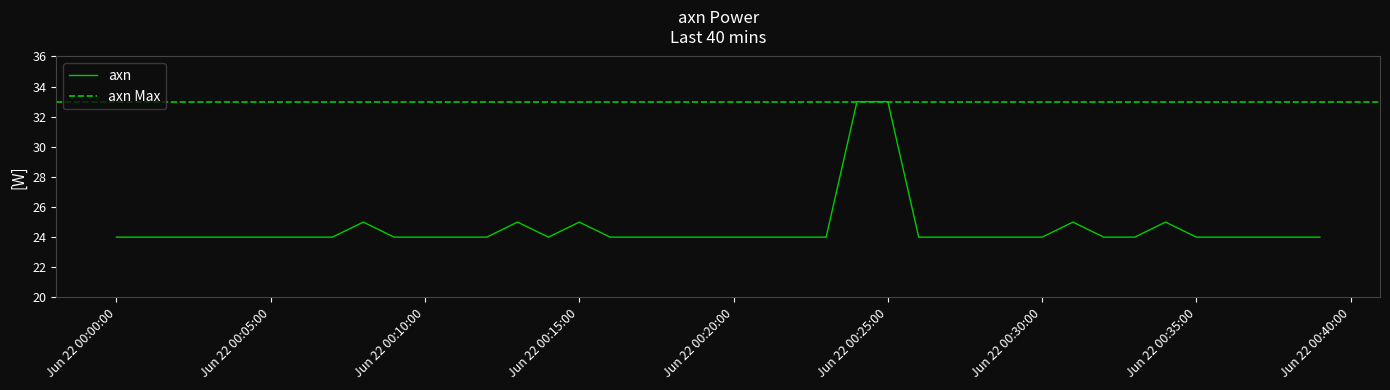

Which category has the highest value across all series?

2022-06-22T00:24:00